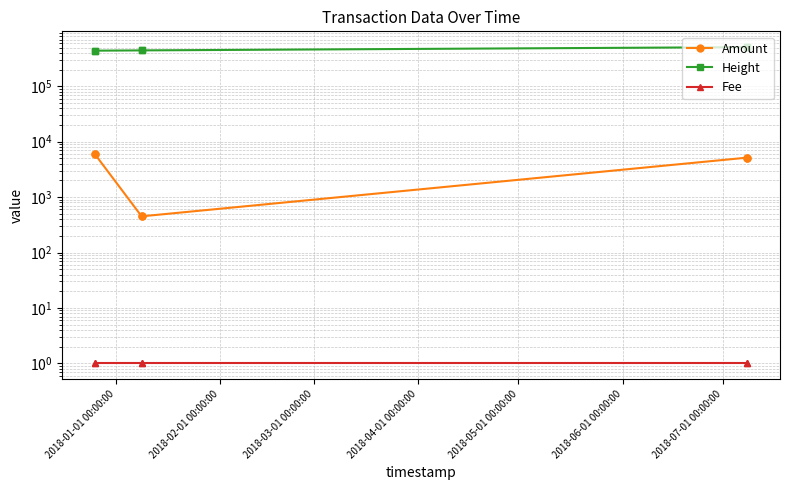

How many lines are shown in the chart?

3